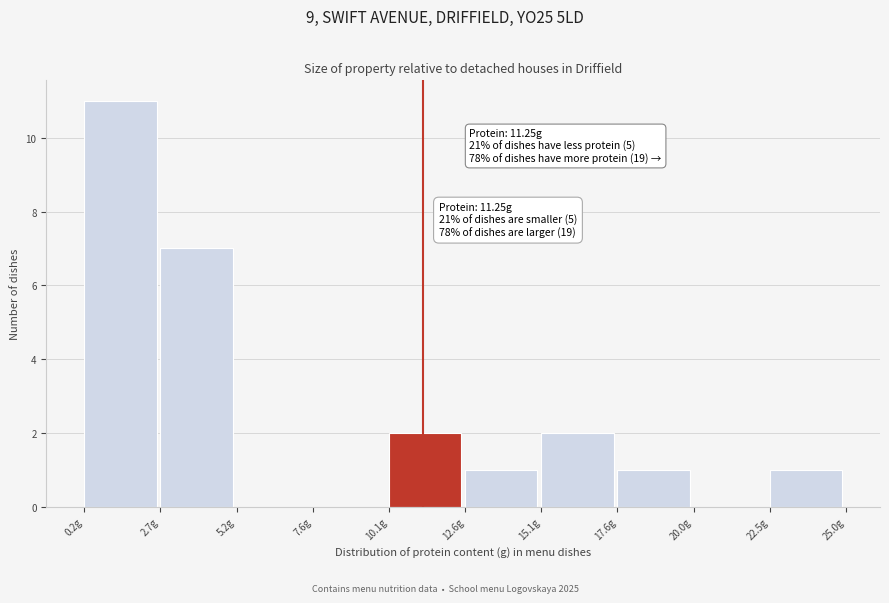

Which range on the x-axis has the tallest bar?

0.0 to 2.5